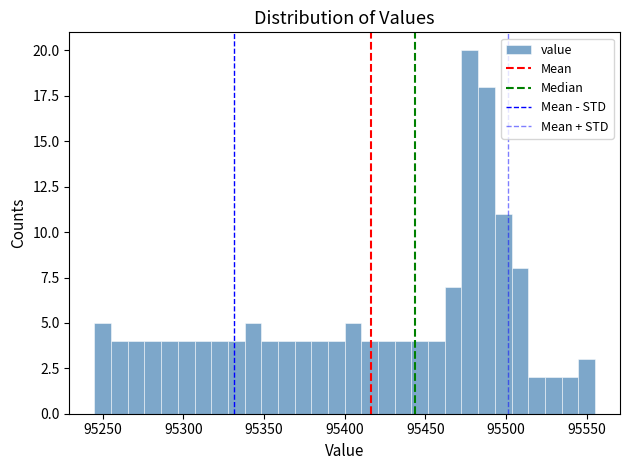

Around what value on the x-axis is the tallest bar? Give the approximate position of its centre, as read against the axis.

95480